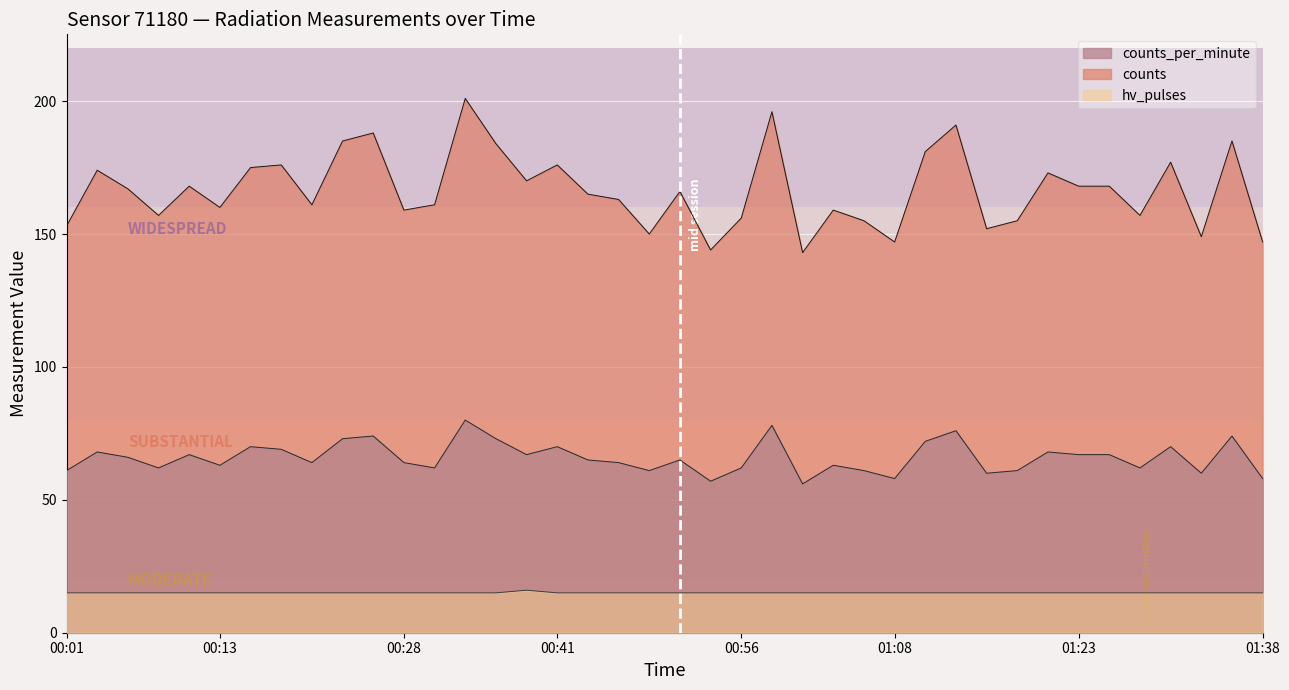

Which series changed the most between 01:18 and 01:28?

counts